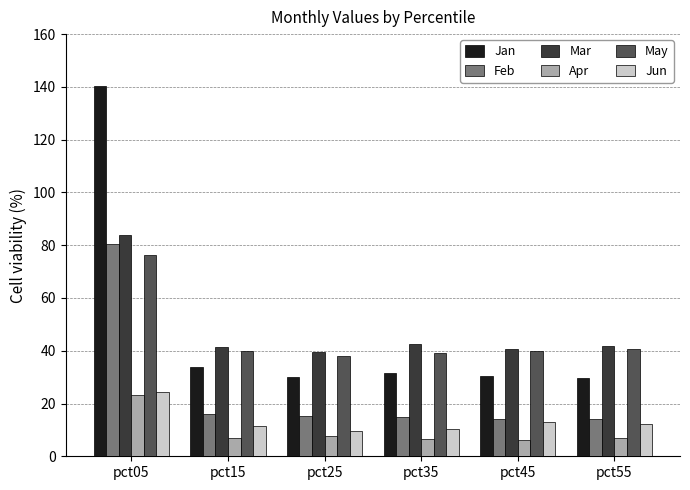

What is the value of the Jun bar at the 4th from the left?

10.3